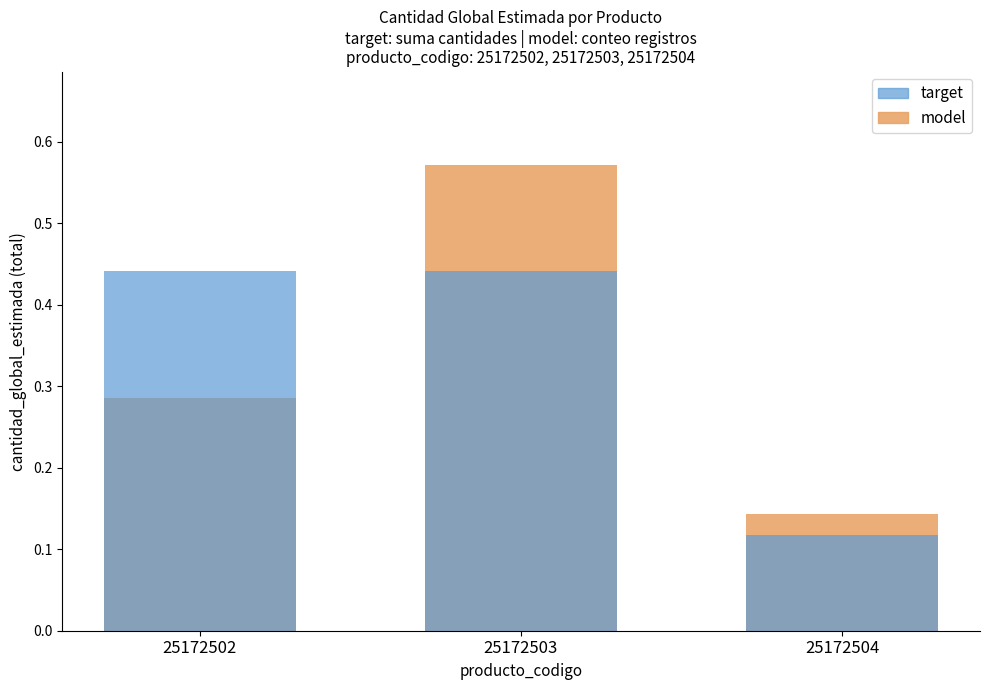

Which label corresponds to the largest value in the chart?

25172503